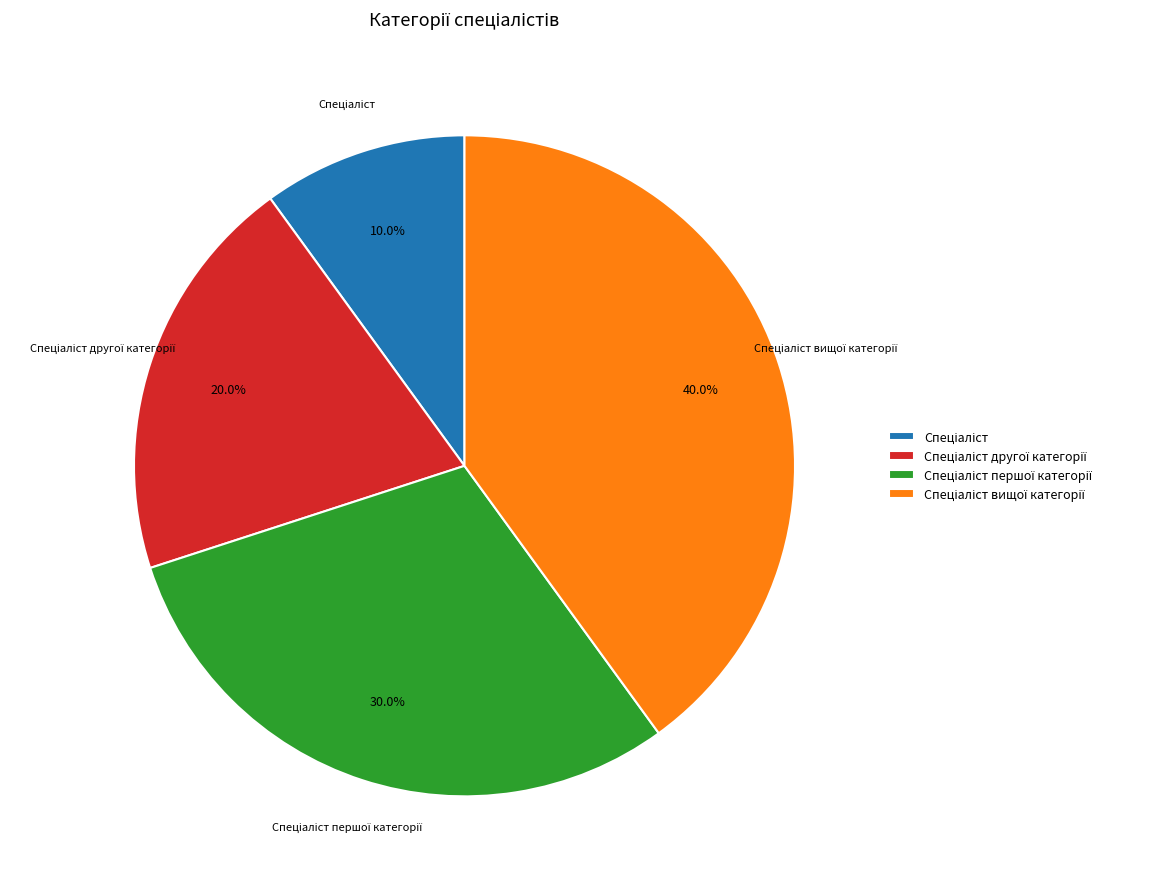

Does any single category account for the majority?

No